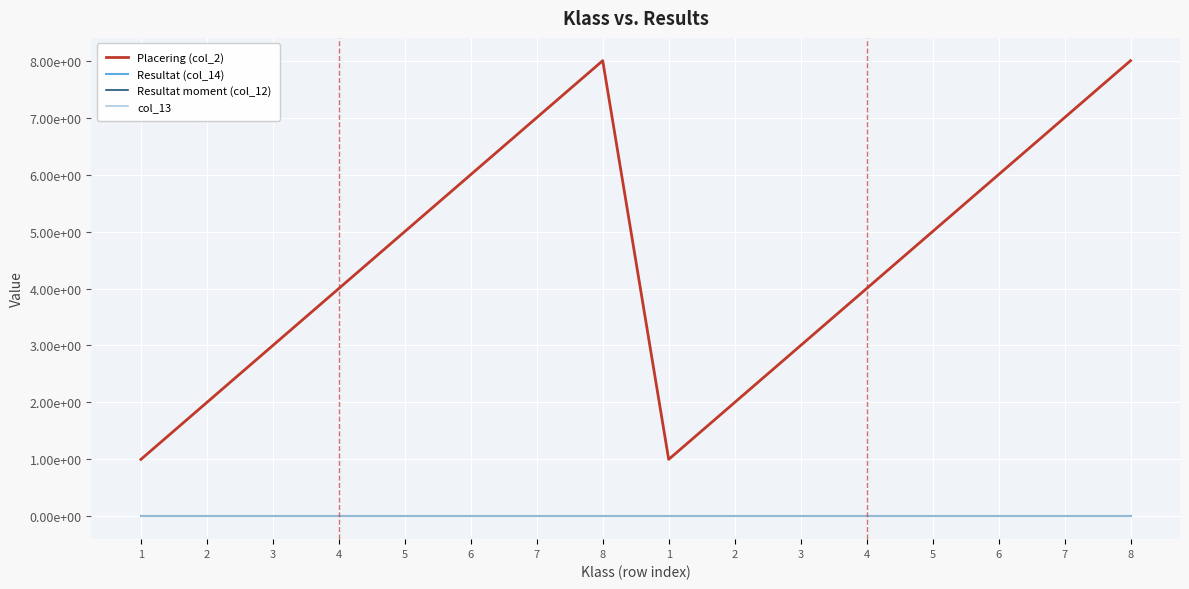

Reading left to right, what are all the values shown in this chart?

Placering (col_2): 1=1.0	2=2.0	3=3.0	4=4.0	5=5.0	6=6.0	7=7.0	8=8.0	1=1.0	2=2.0	3=3.0	4=4.0	5=5.0	6=6.0	7=7.0	8=8.0
Resultat (col_14): 1=0.0	2=0.0	3=0.0	4=0.0	5=0.0	6=0.0	7=0.0	8=0.0	1=0.0	2=0.0	3=0.0	4=0.0	5=0.0	6=0.0	7=0.0	8=0.0
Resultat moment (col_12): 1=-0.0	2=-0.0	3=0.0	4=0.0	5=-0.0	6=-0.0	7=0.0	8=0.0	1=-0.0	2=-0.0	3=0.0	4=0.0	5=-0.0	6=-0.0	7=0.0	8=0.0
col_13: 1=0.0	2=0.0	3=0.0	4=0.0	5=0.0	6=0.0	7=0.0	8=0.0	1=0.0	2=0.0	3=0.0	4=0.0	5=0.0	6=0.0	7=0.0	8=0.0